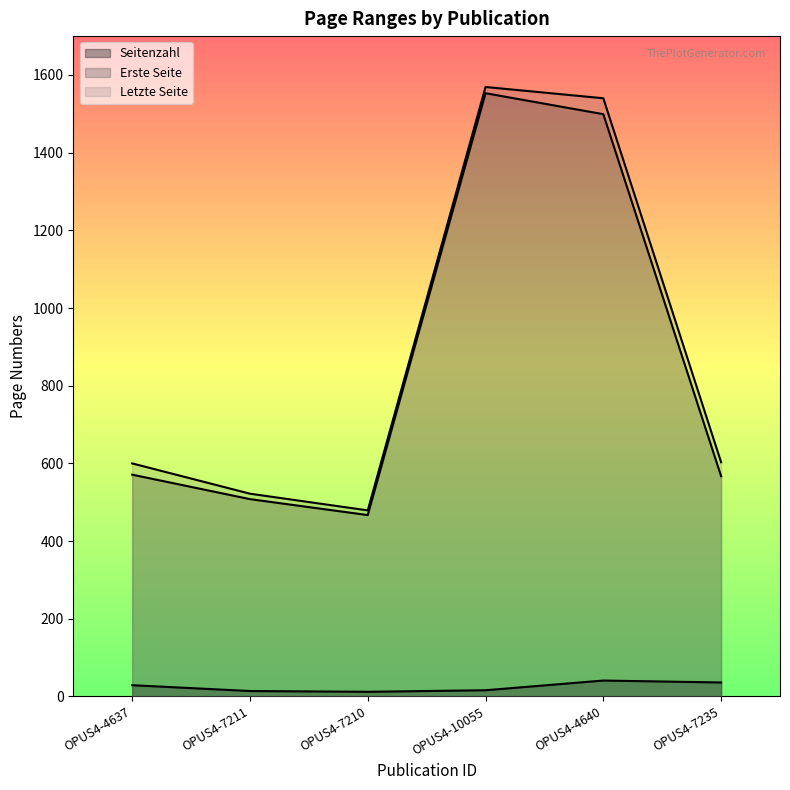

In Erste Seite, how many points are higher than both neighbors (excluding endpoints)?

1